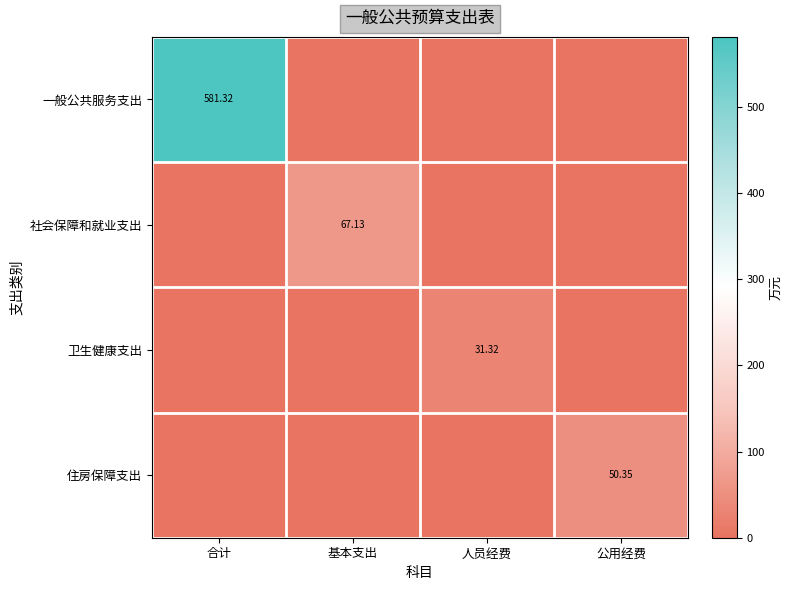

Which series has the largest total across all categories?

一般公共服务支出